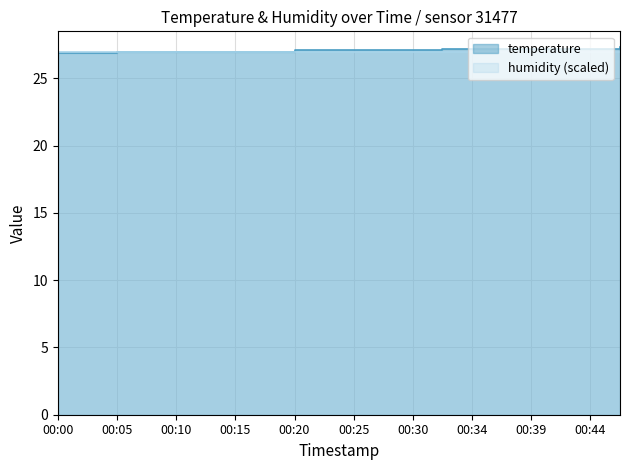

What is the change in value from 00:34 to 00:47?

+0.1